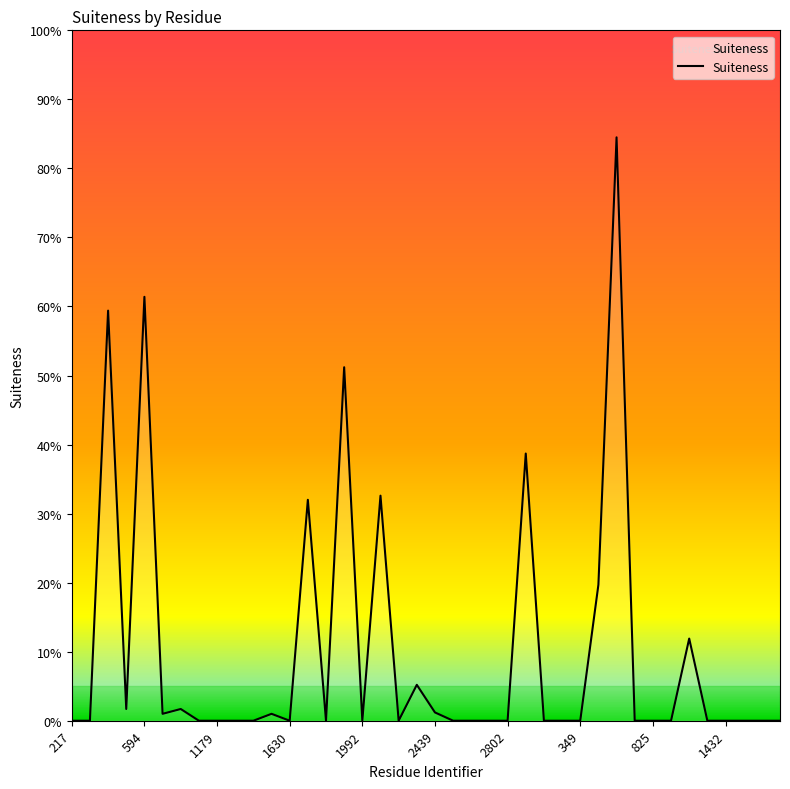

What is the label of the 34th point from the left?

33